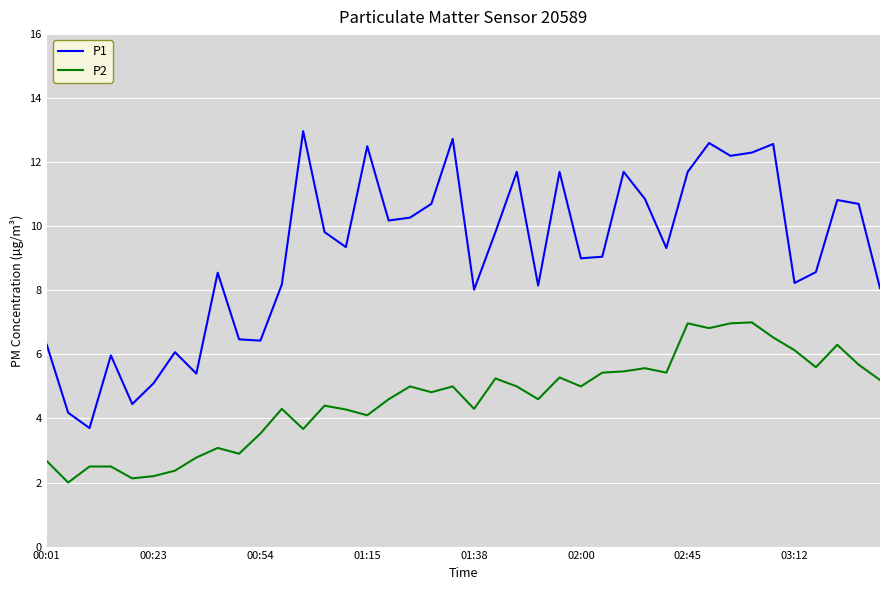

List the series in order of their peak value, highest first.

P1, P2